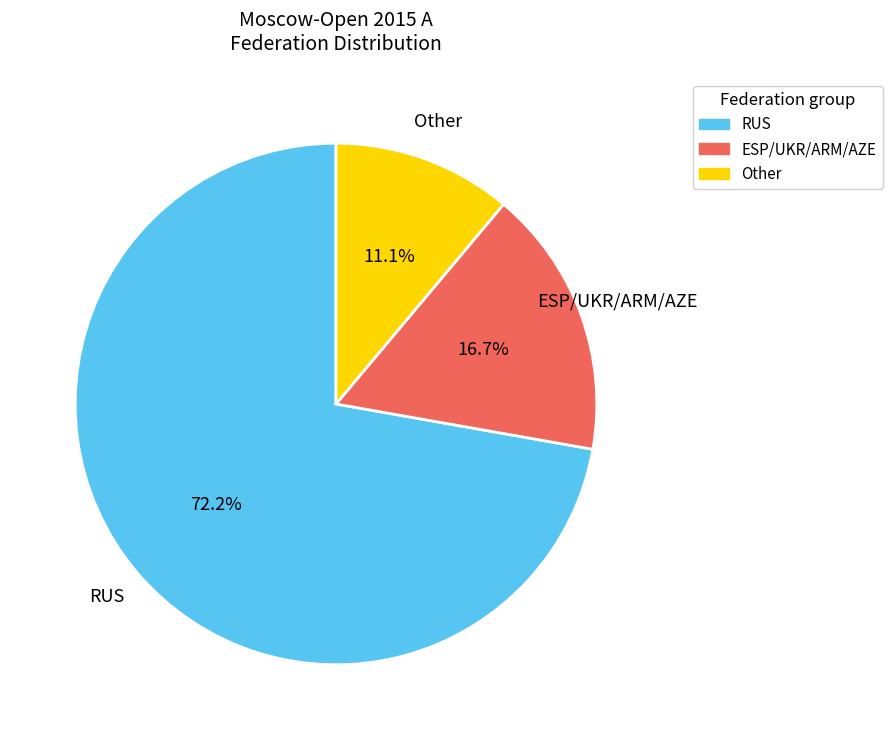

What is the smallest slice in the pie chart?

Other